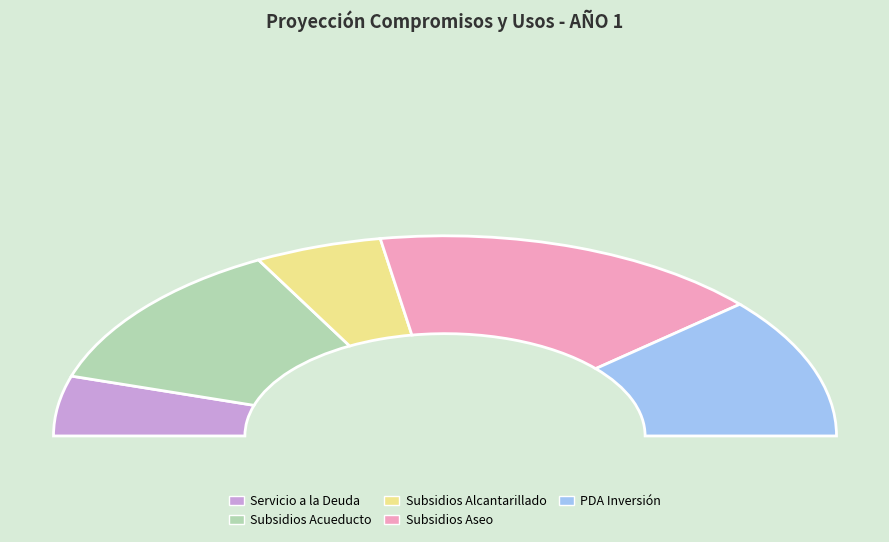

To the nearest percent, what is the difference between the largest and smallest slice percentages?

23%